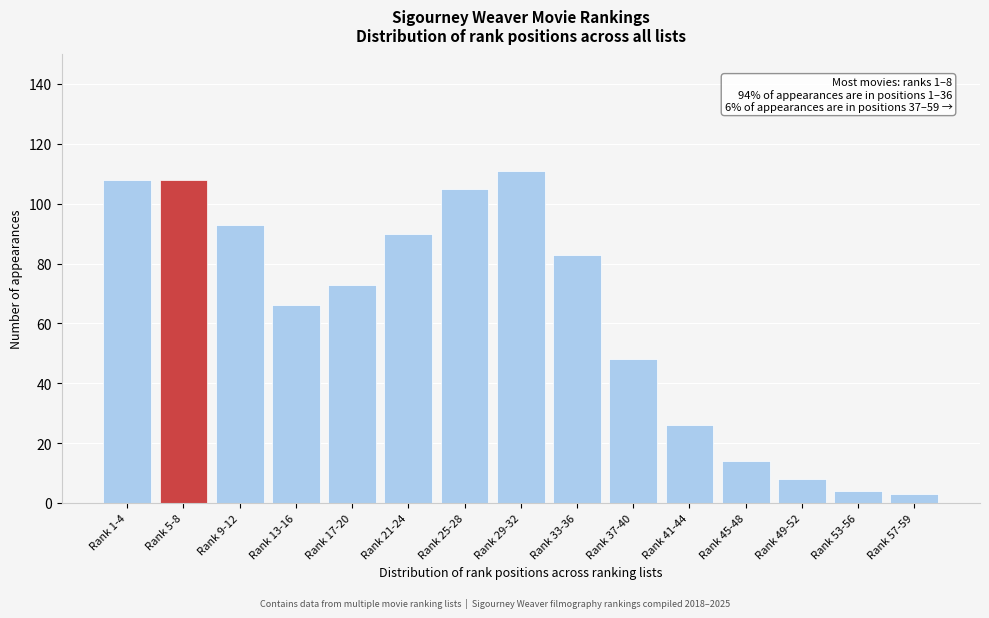

Reading right to left, what are all the values shown in this chart?

Rank 57-59=3	Rank 53-56=4	Rank 49-52=8	Rank 45-48=14	Rank 41-44=26	Rank 37-40=48	Rank 33-36=83	Rank 29-32=111	Rank 25-28=105	Rank 21-24=90	Rank 17-20=73	Rank 13-16=66	Rank 9-12=93	Rank 5-8=108	Rank 1-4=108